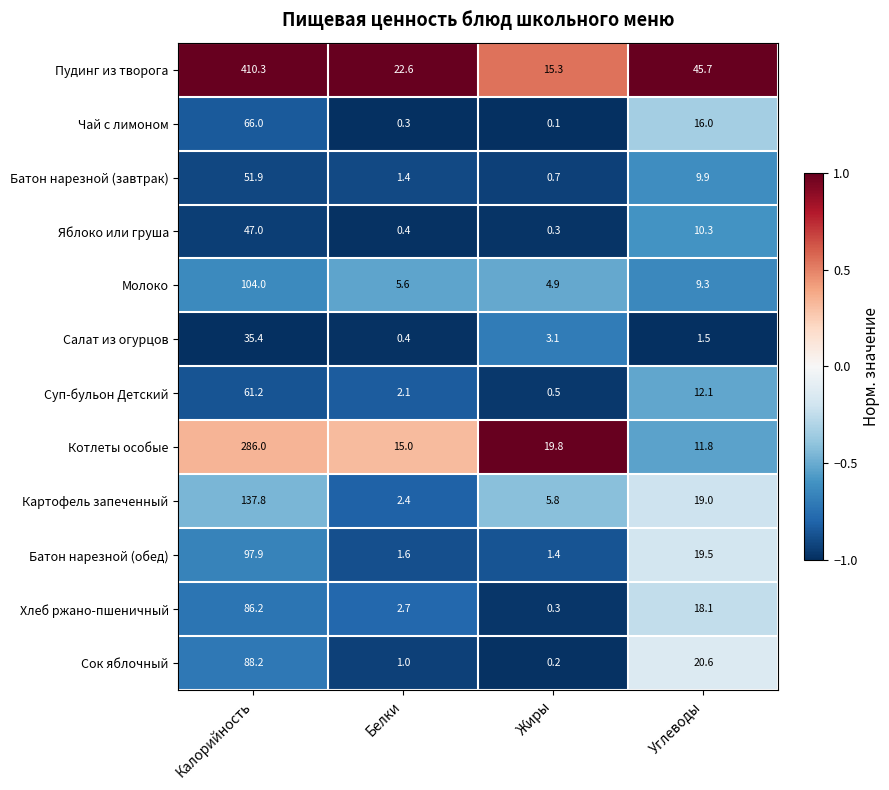

Which series has the largest range (max minus min)?

Пудинг из творога